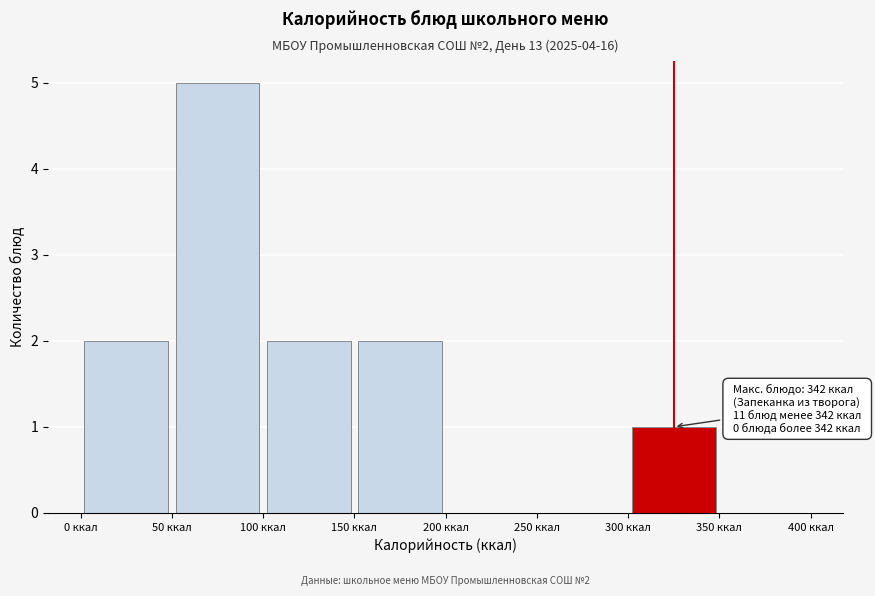

Over which range of the x-axis is the bar tallest?

50 to 100